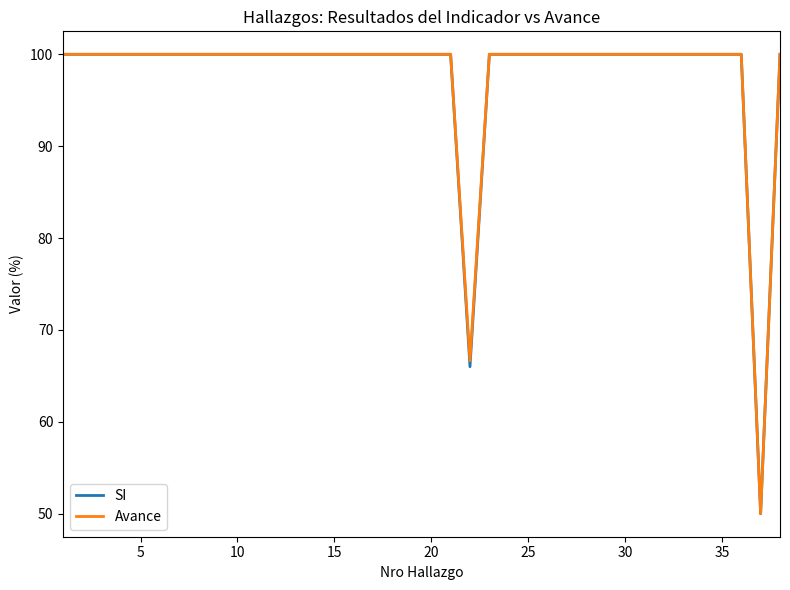

What is the average value of the SI series?

97.8